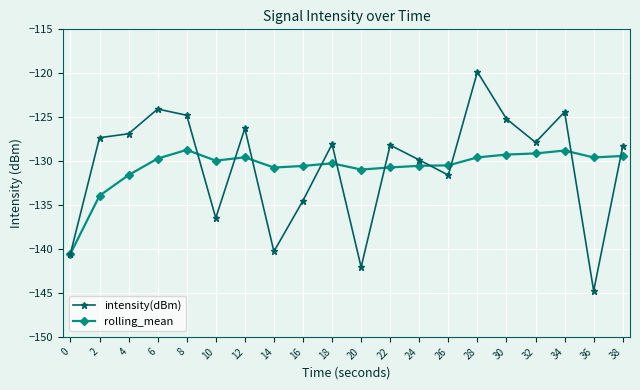

What is the spread (max minus min) of values at 8?

3.9